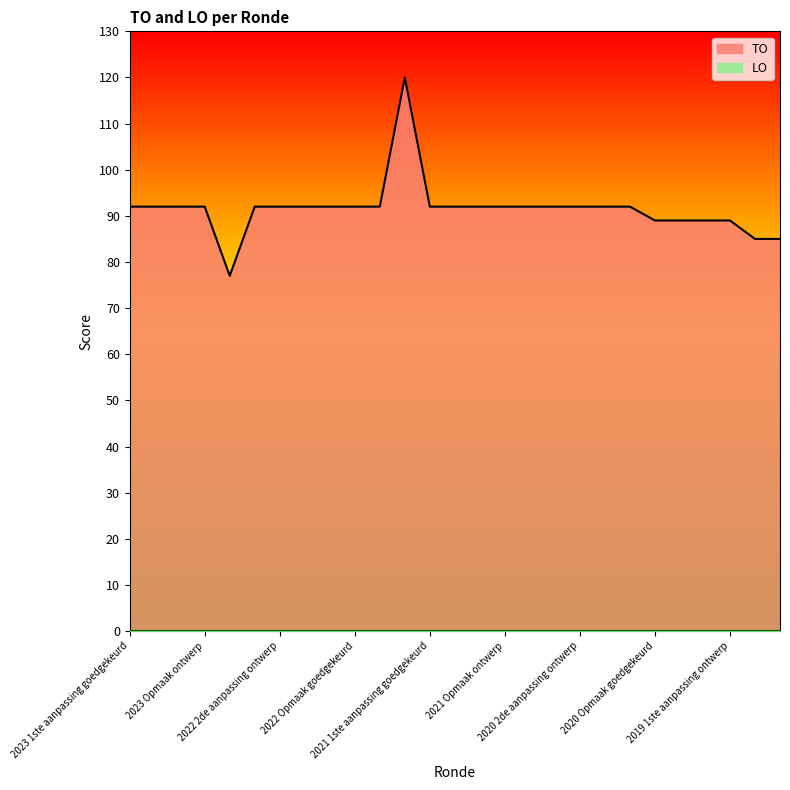

True or false: the data has more than 1 interior local peaks.

False